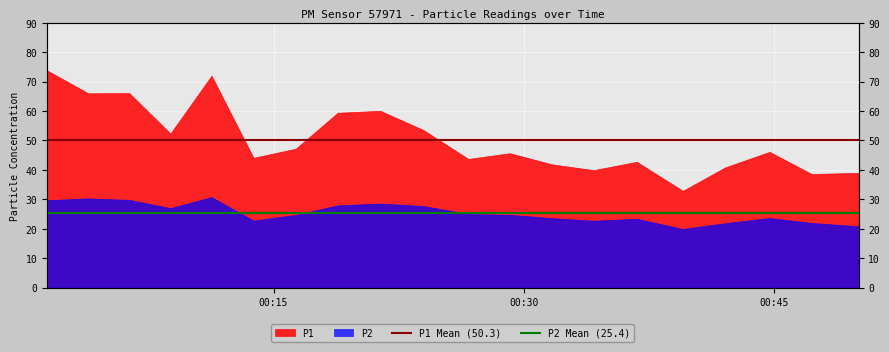

At which label does P2 Mean (25.4) reach its peak?

00:15